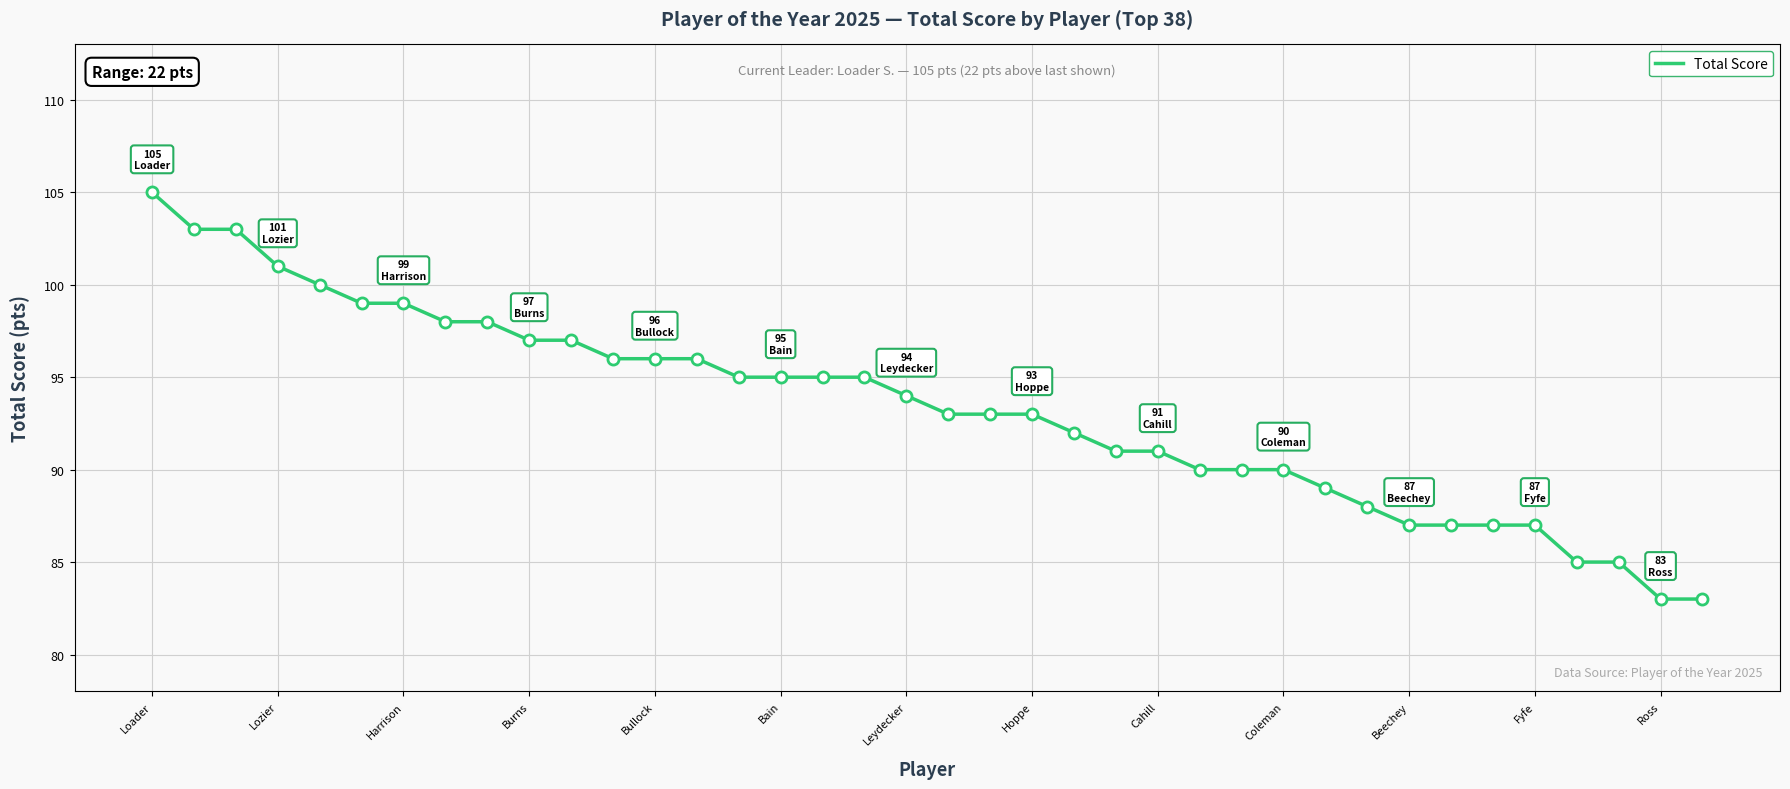

What is the difference between the maximum and minimum values?

22